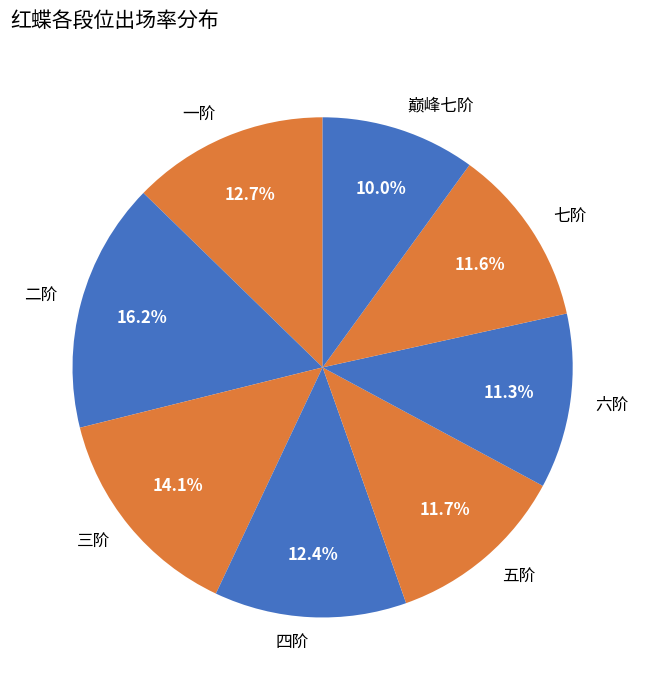

How many slices are in this pie chart?

8